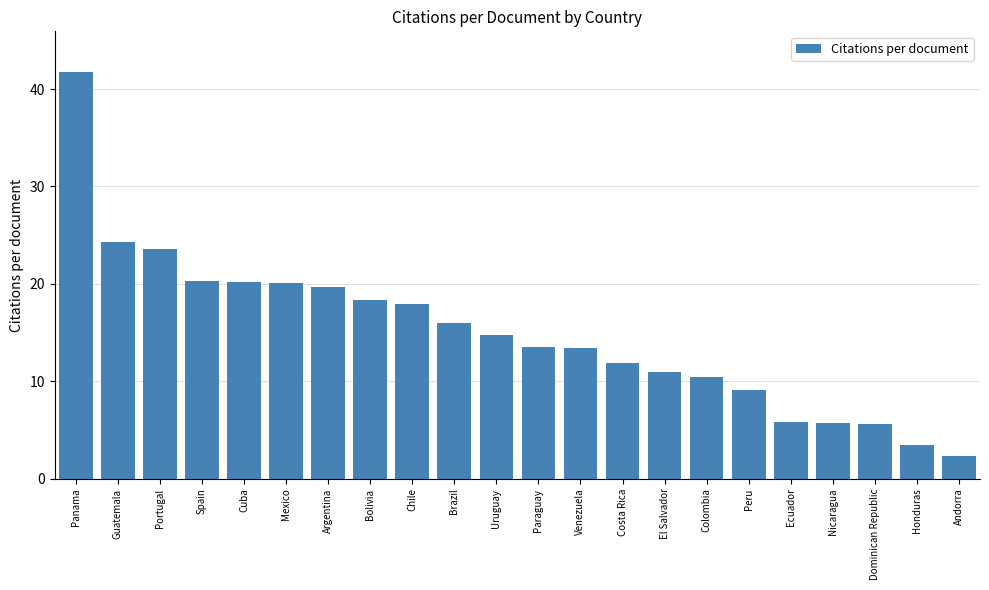

Between Panama and Spain, which is larger?

Panama